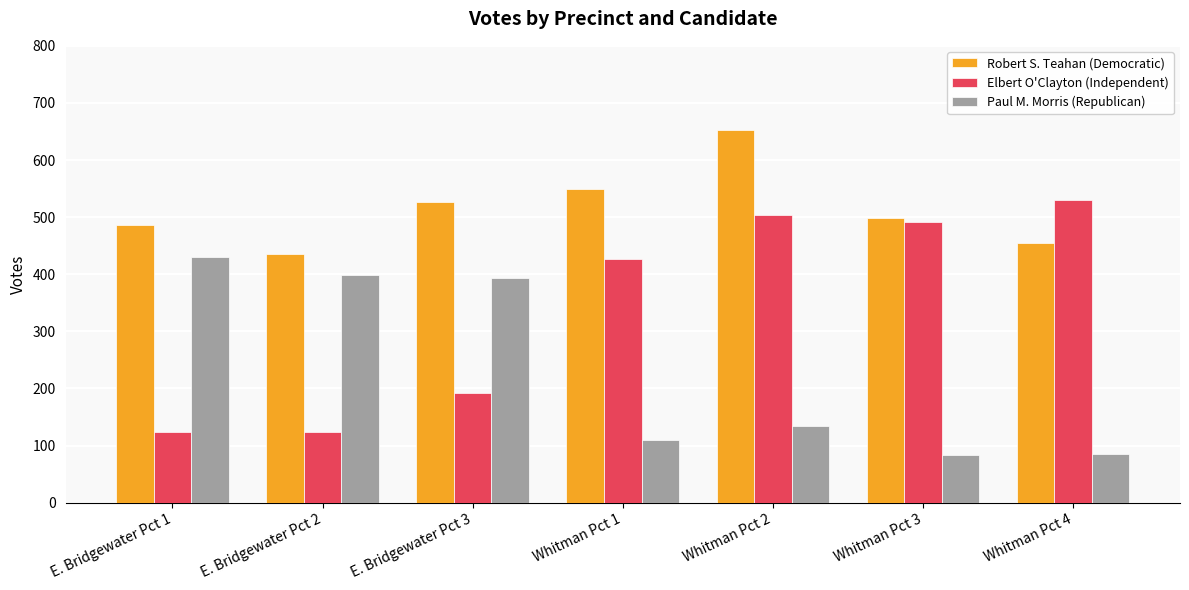

How many data points does each series have?

7